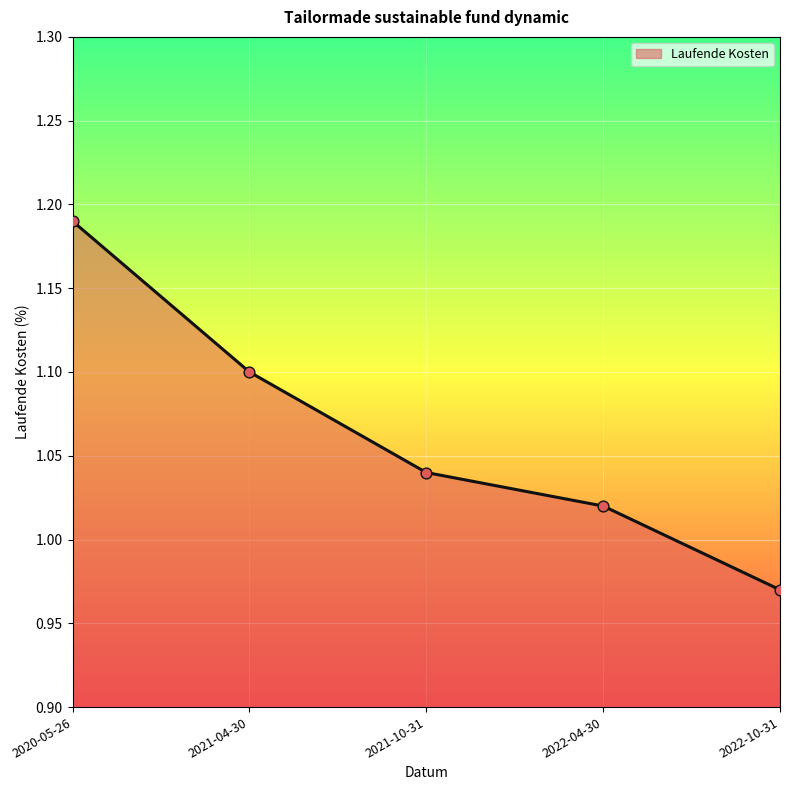

What is the change in value from 2020-05-26 to 2021-04-30?

-0.1